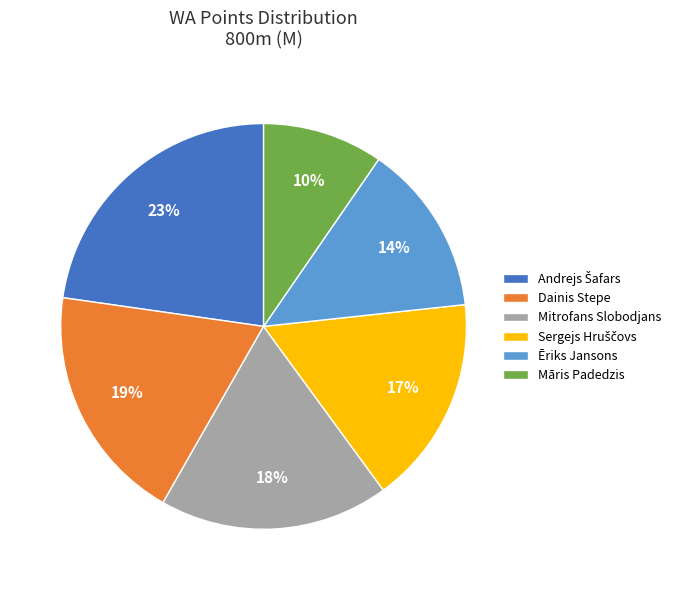

Count the number of slices in the pie.

6